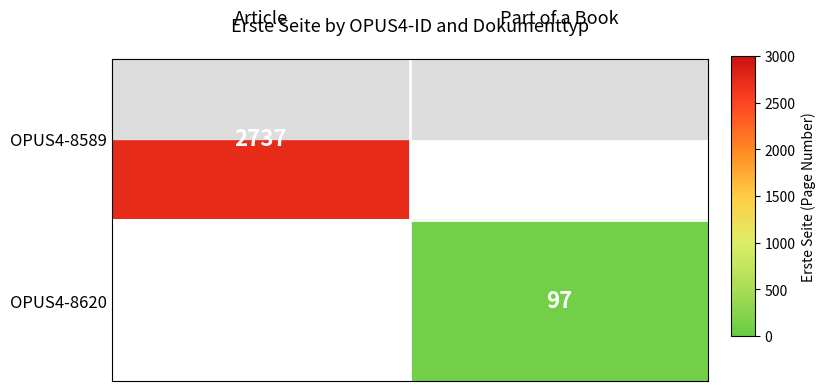

Rank the series by their average value, from lowest to highest.

OPUS4-8589, OPUS4-8620